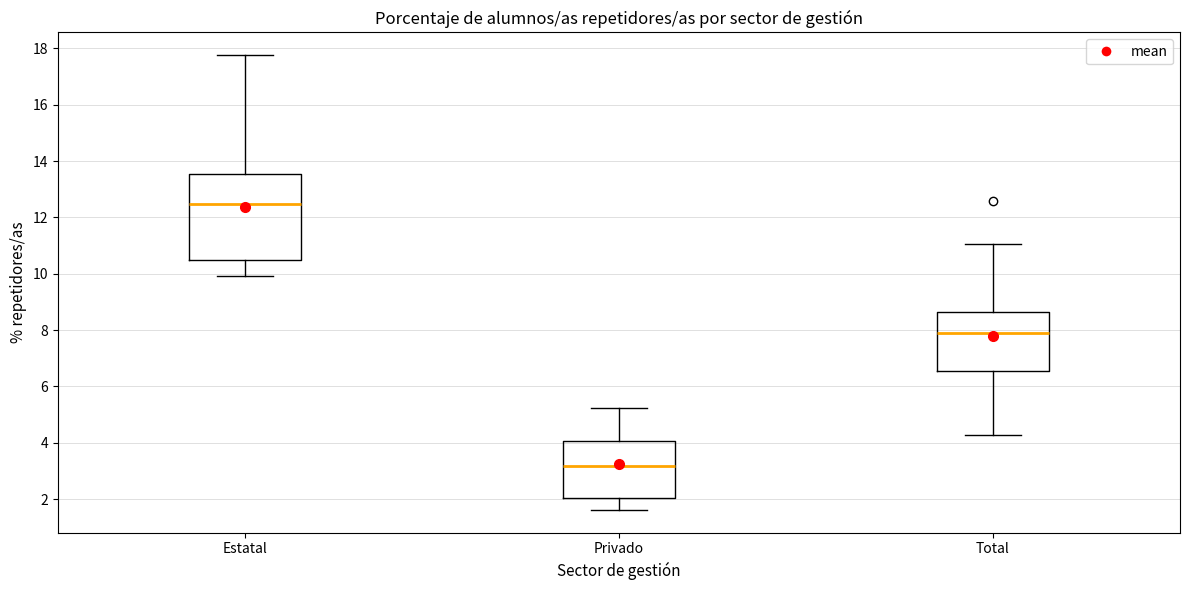

Which box has the lowest median line?

Privado